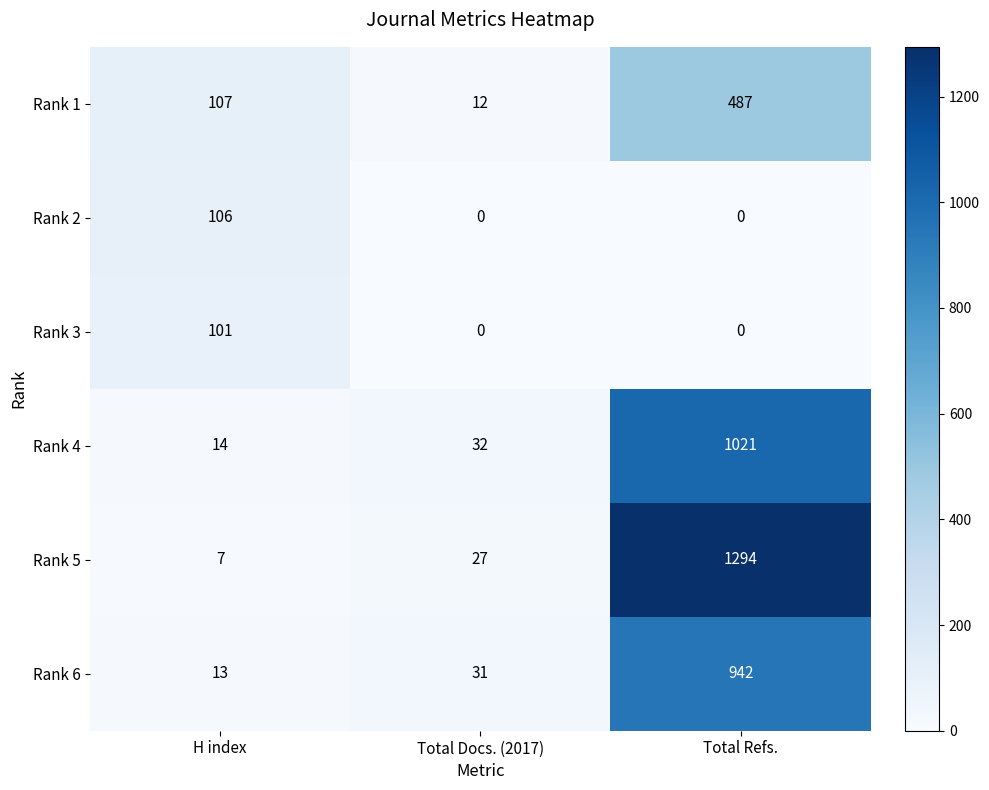

Which series has the largest total across all categories?

Rank 5